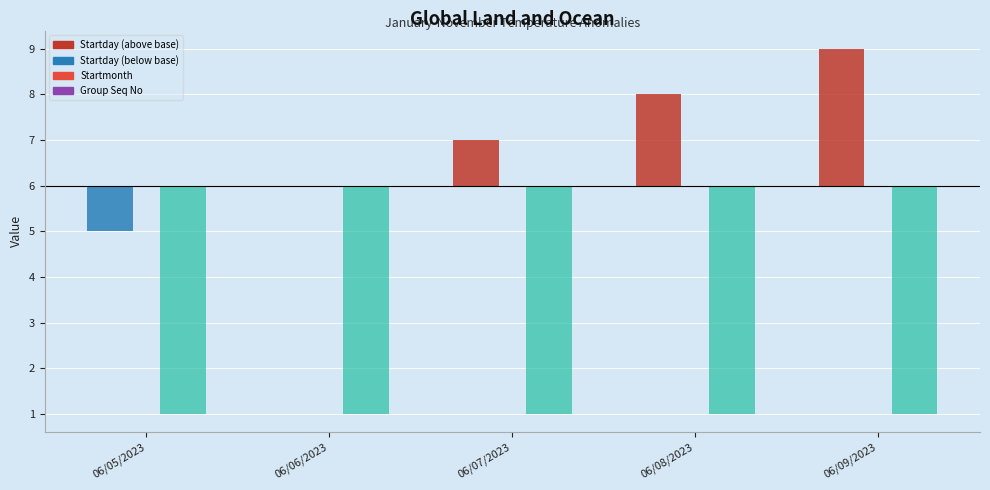

List the series in order of their overall mean, lowest first.

Group Seq No, Startmonth, Startday